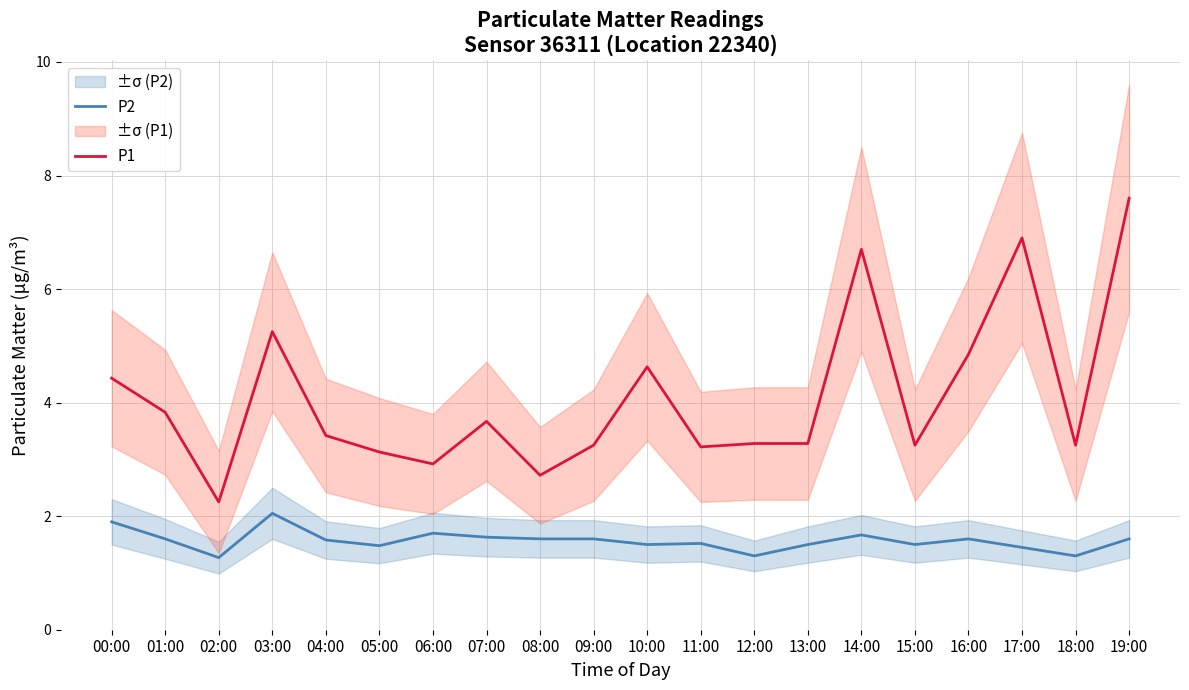

Reading left to right, what are all the values shown in this chart?

P2: 00:00=1.9	01:00=1.6	02:00=1.3	03:00=2.0	04:00=1.6	05:00=1.5	06:00=1.7	07:00=1.6	08:00=1.6	09:00=1.6	10:00=1.5	11:00=1.5	12:00=1.3	13:00=1.5	14:00=1.7	15:00=1.5	16:00=1.6	17:00=1.4	18:00=1.3	19:00=1.6
P1: 00:00=4.4	01:00=3.8	02:00=2.2	03:00=5.2	04:00=3.4	05:00=3.1	06:00=2.9	07:00=3.7	08:00=2.7	09:00=3.2	10:00=4.6	11:00=3.2	12:00=3.3	13:00=3.3	14:00=6.7	15:00=3.2	16:00=4.8	17:00=6.9	18:00=3.2	19:00=7.6